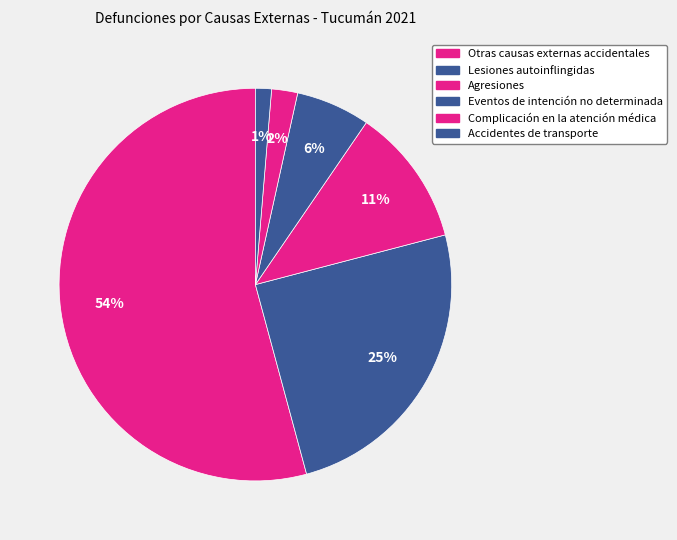

Does any single category account for the majority?

Yes